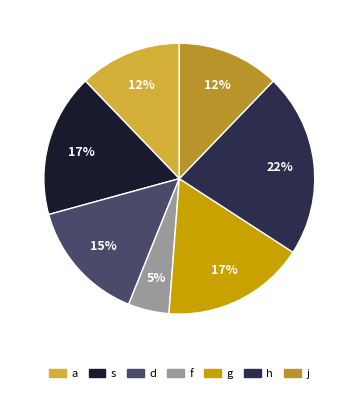

What percentage is the g slice, to the nearest percent?

17%